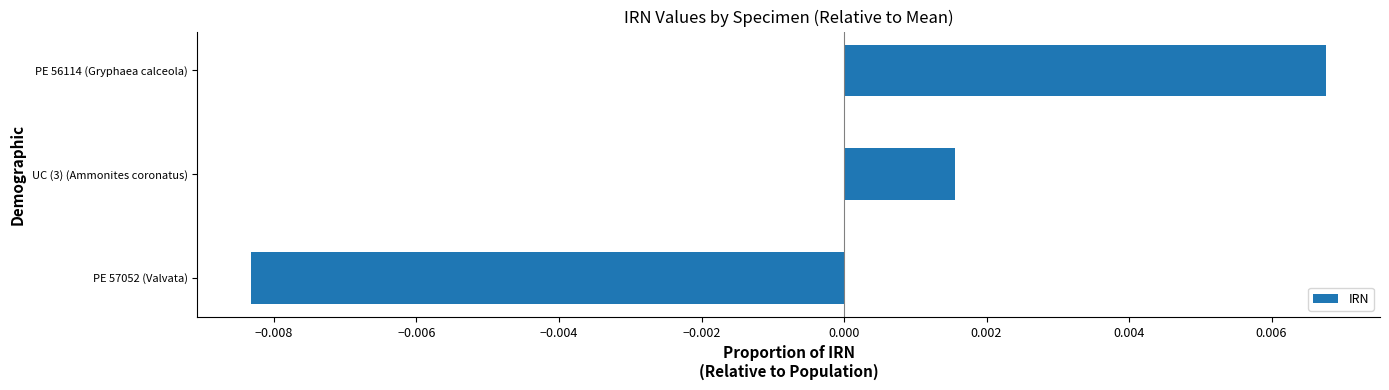

At which category does the chart reach its minimum across all series?

PE 57052 (Valvata)